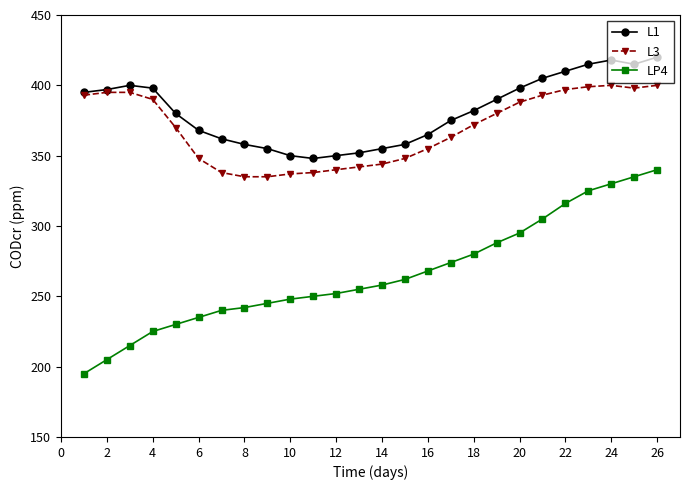

List the series in order of their peak value, lowest first.

LP4, L3, L1